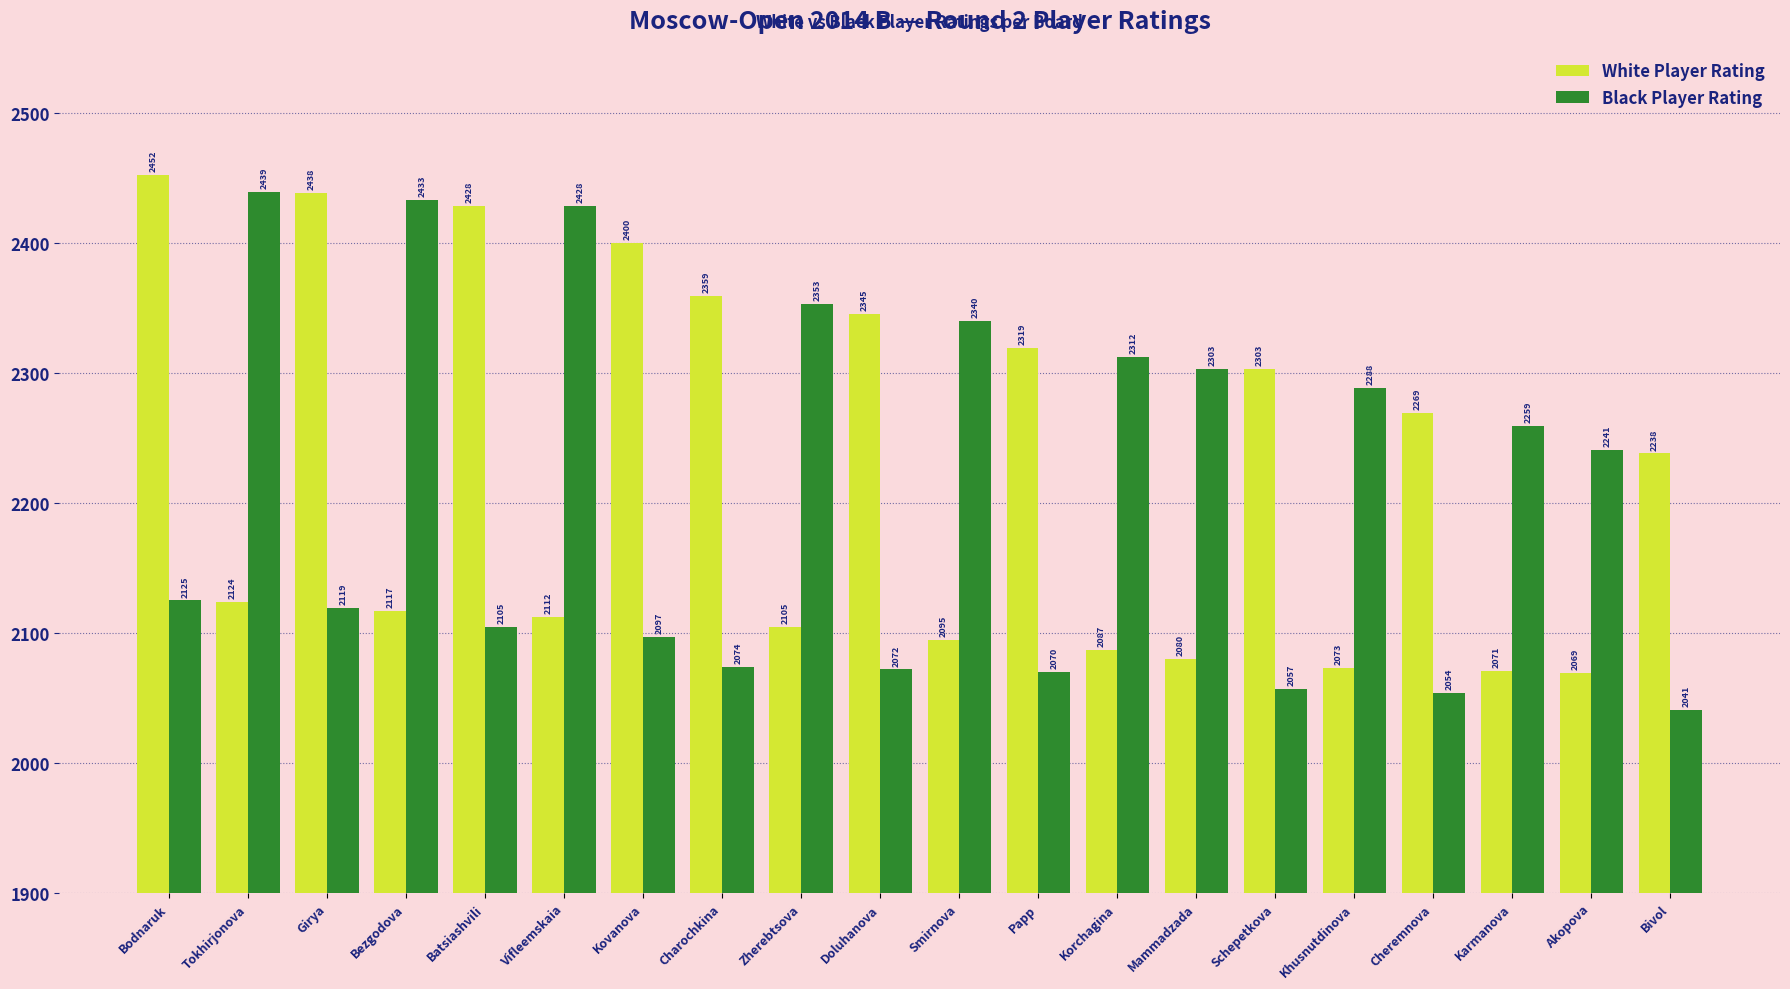

At which label does White Player Rating first exceed 2238?

Bodnaruk